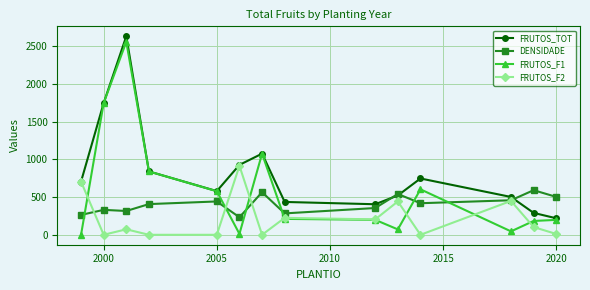

At how many categories does at least one series exceed 1040?

3